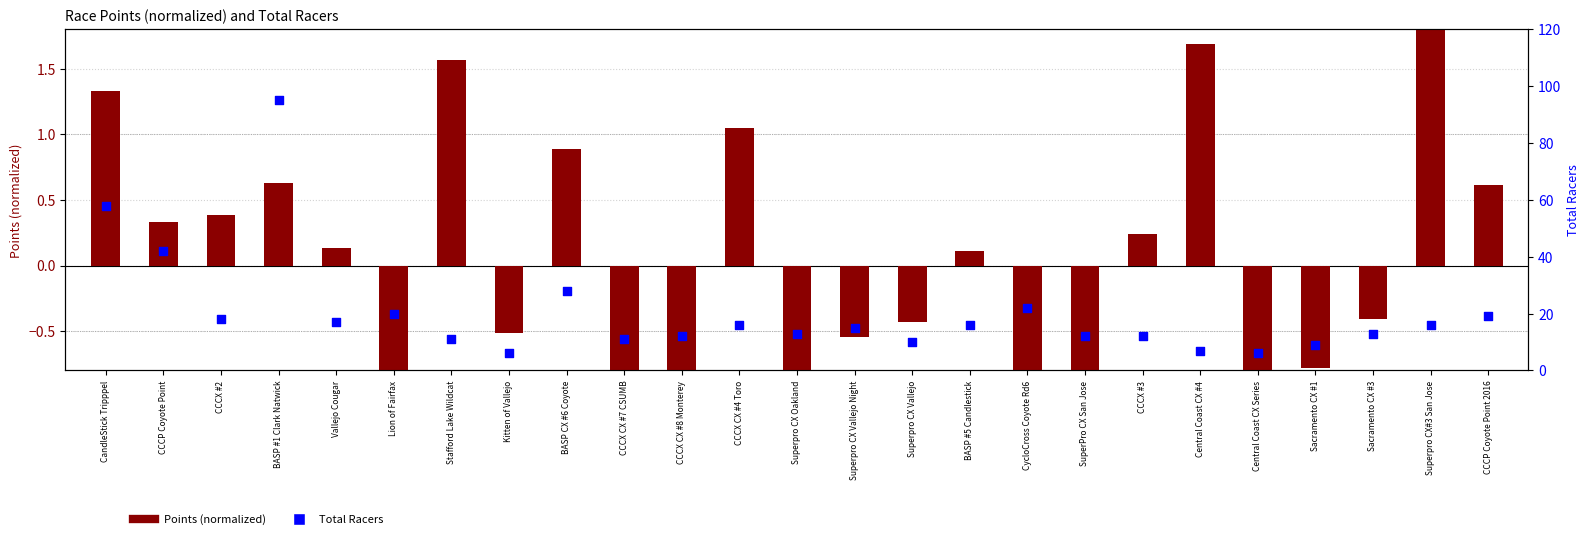

Which series has the largest total across all categories?

Total Racers